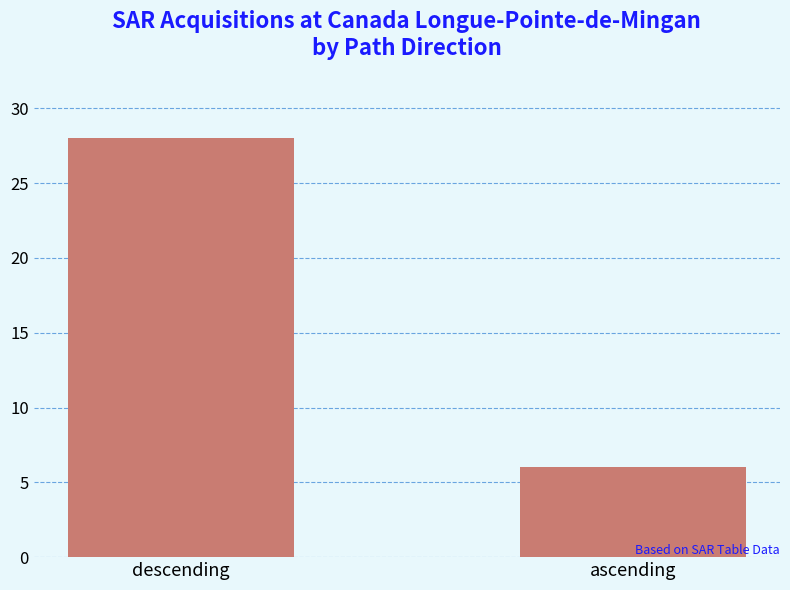

Between descending and ascending, which is larger?

descending